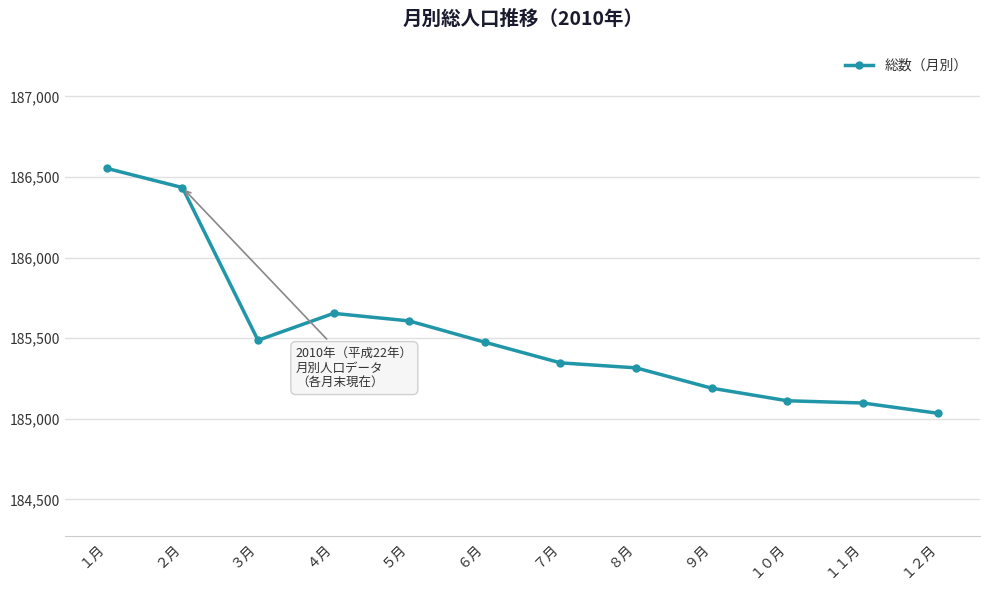

Where is the data nearest to the value 185793?

４月